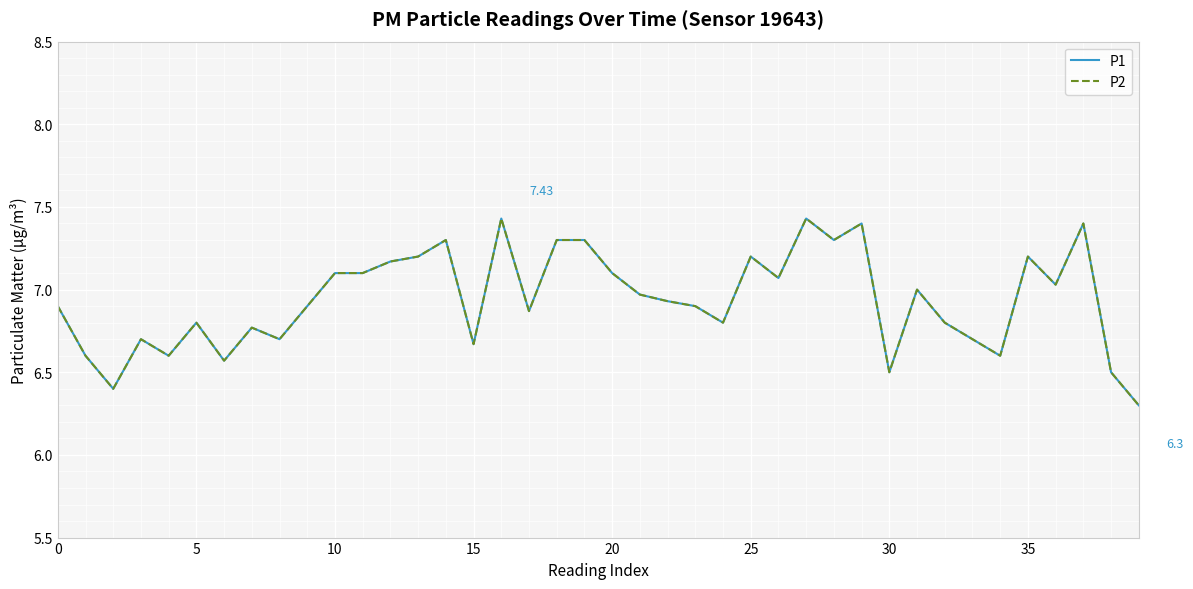

Does the chart have visible grid lines?

Yes